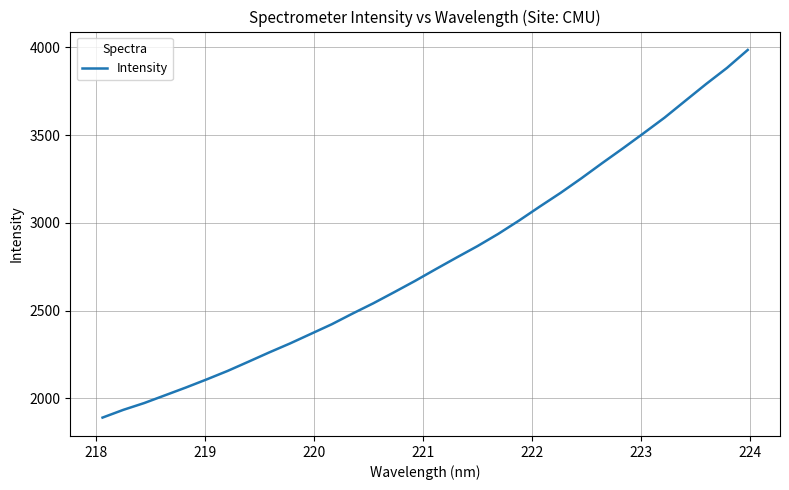

What is the smallest value displayed?

1891.0